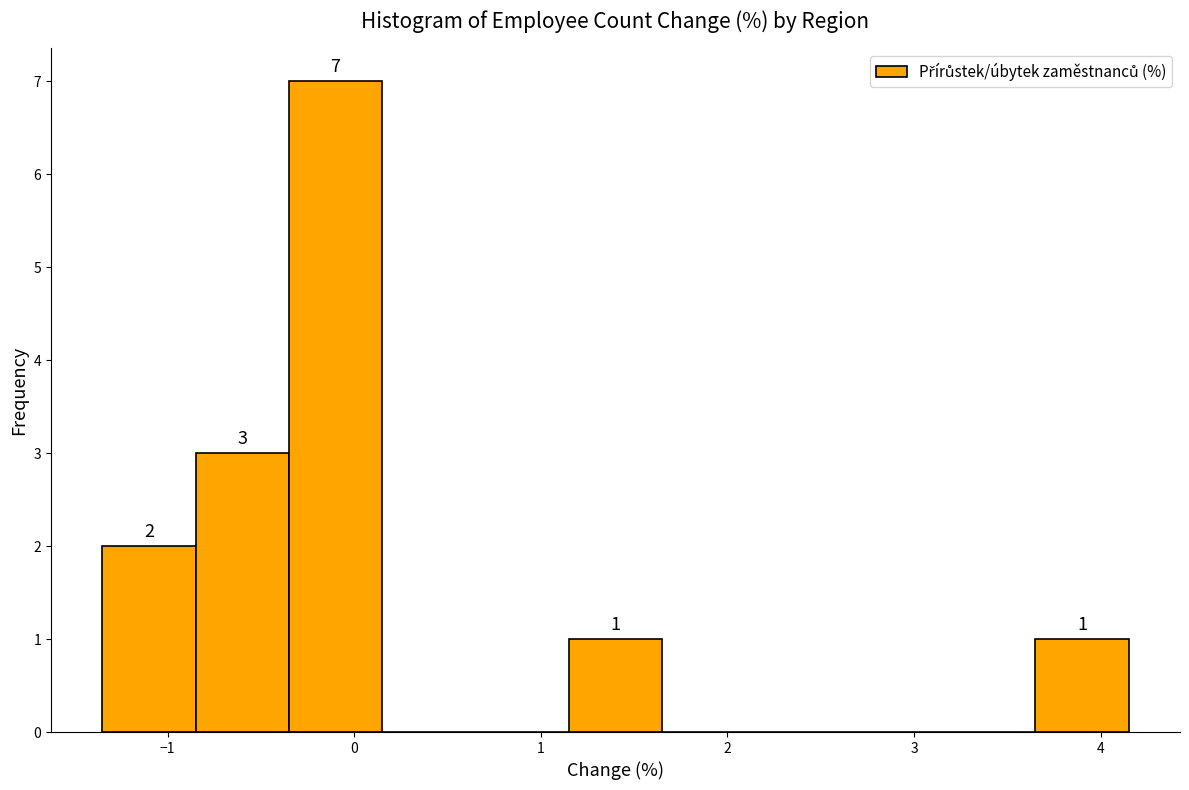

Over which range of the x-axis is the bar tallest?

-0.35 to 0.15